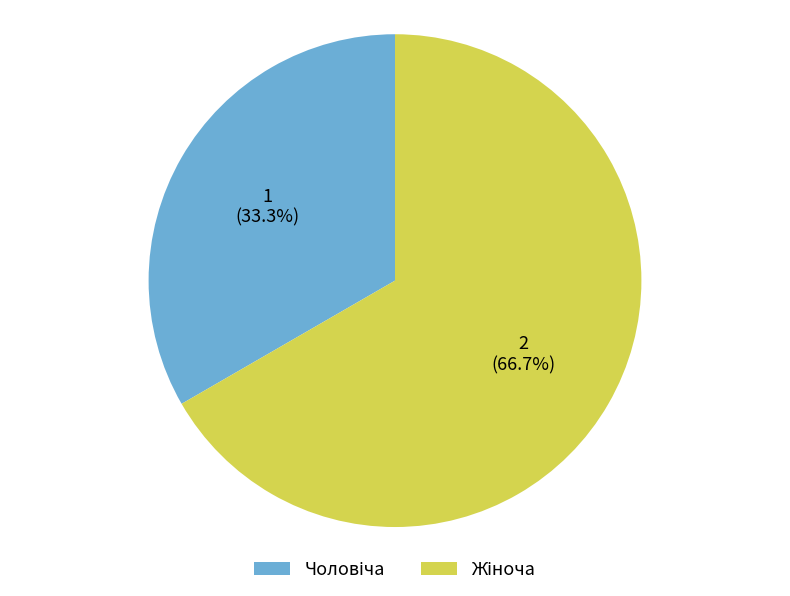

To the nearest percent, what is the average slice percentage?

50%